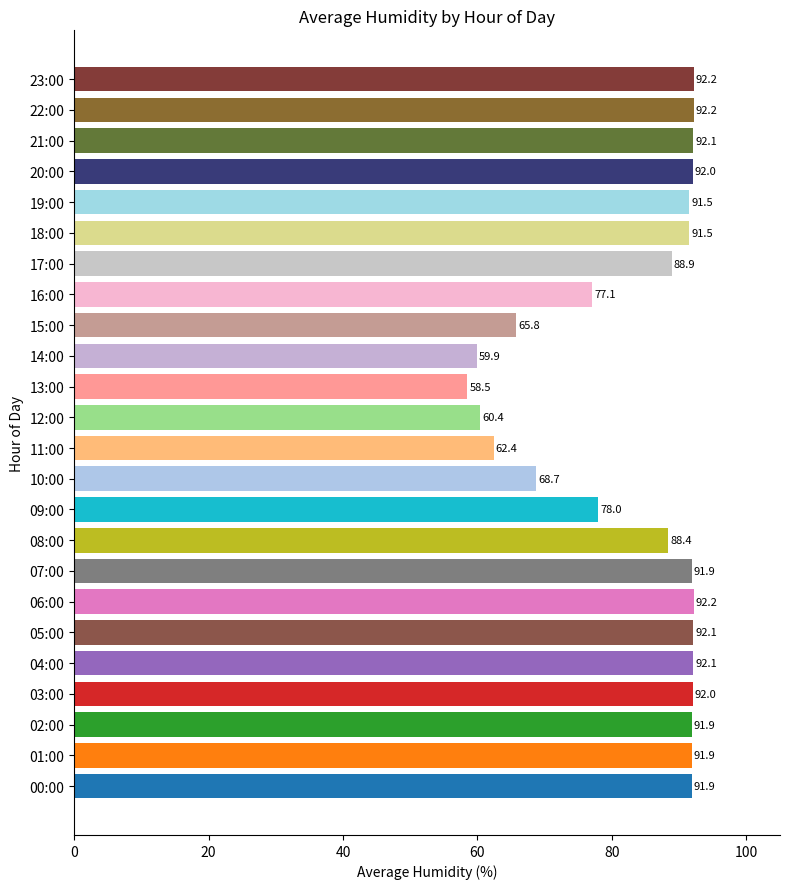

Between 16:00 and 22:00, which is larger?

22:00